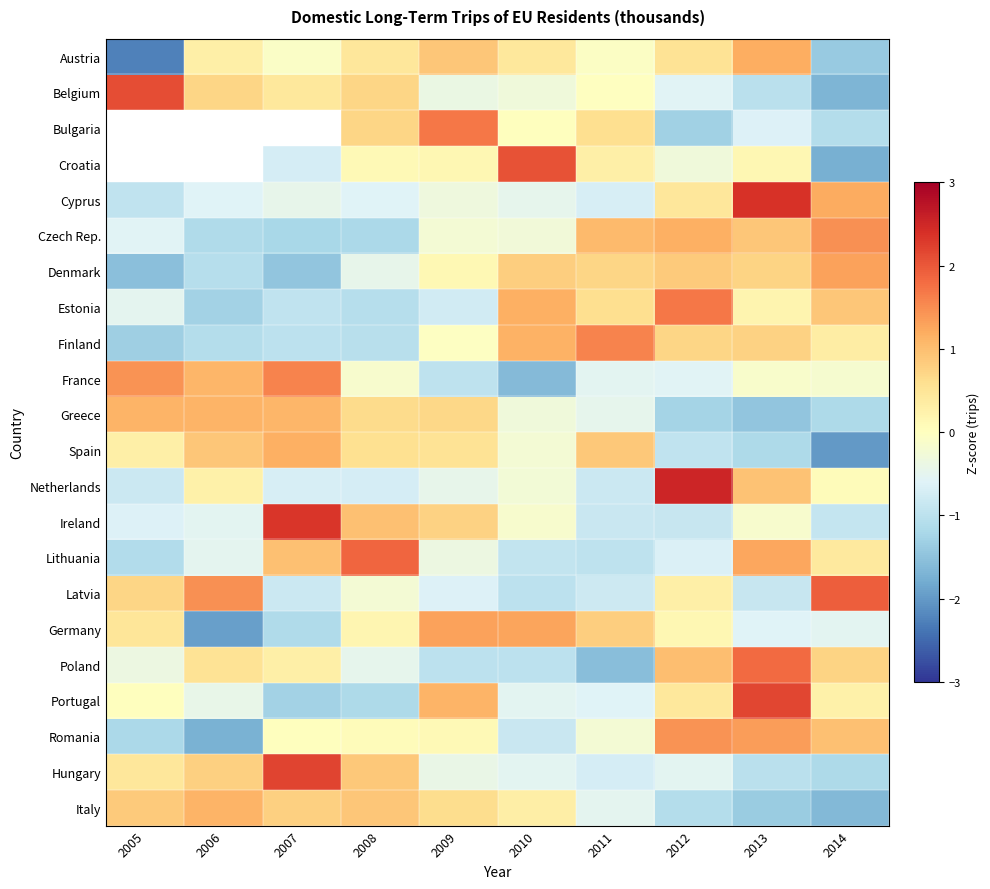

True or false: Czech Rep. has a value of -0.5 at 2006.

False